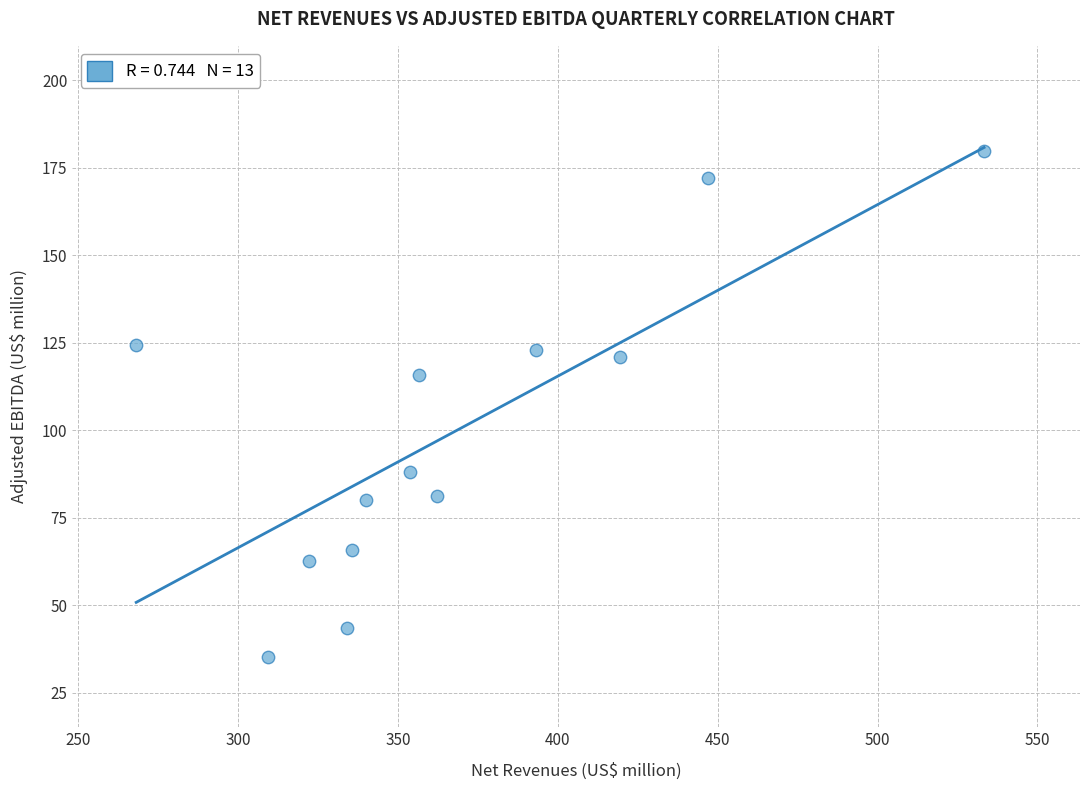

What is the range of X values (max minus min)?

265.2